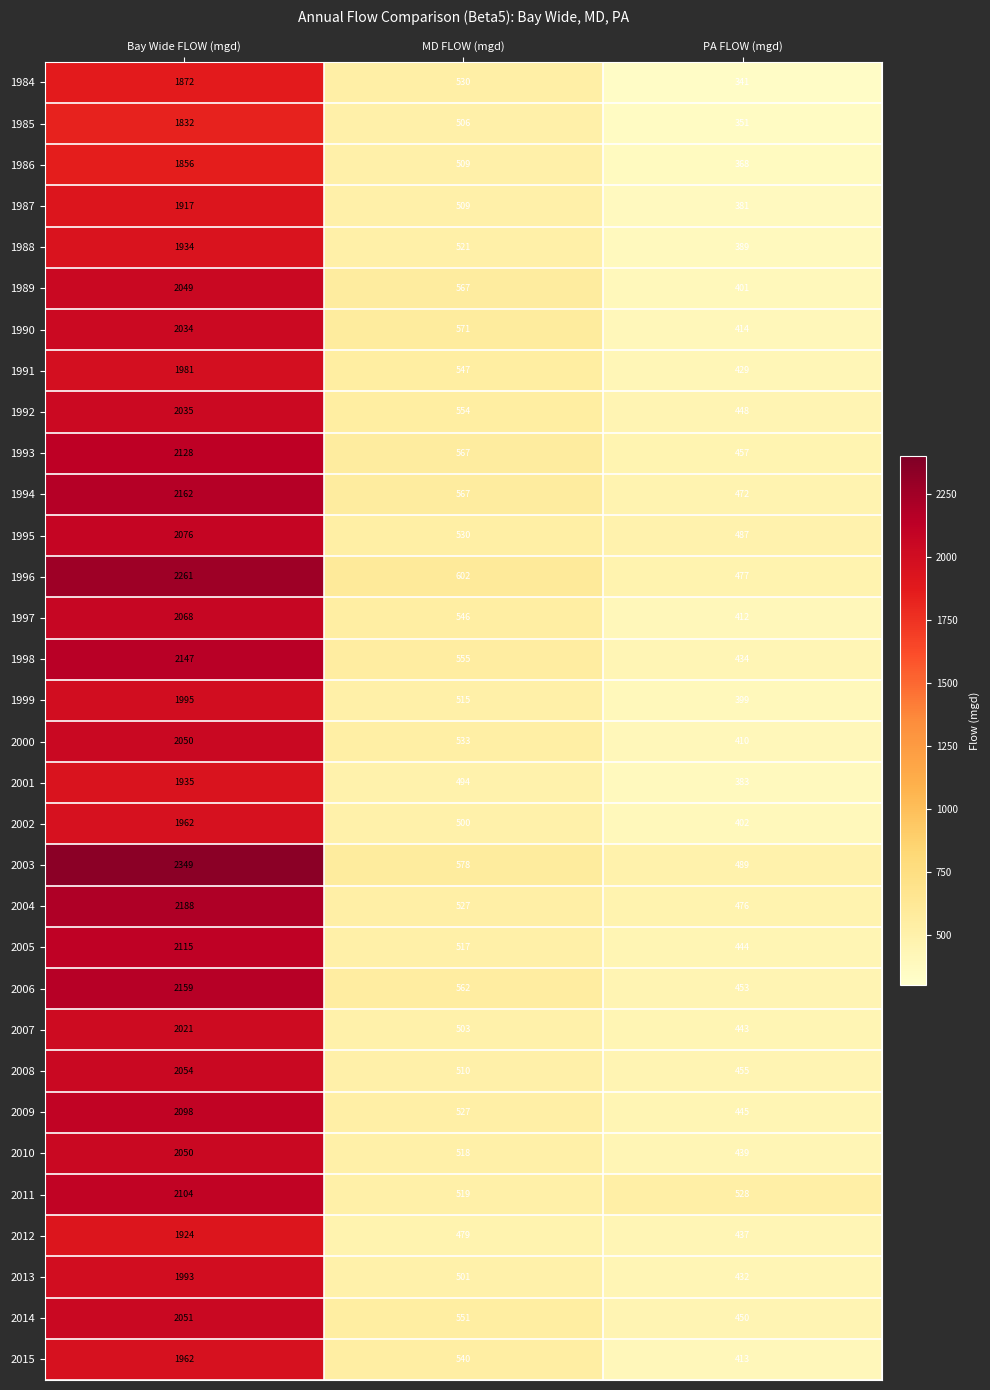

What is the spread (max minus min) of values at Bay Wide FLOW (mgd)?

517